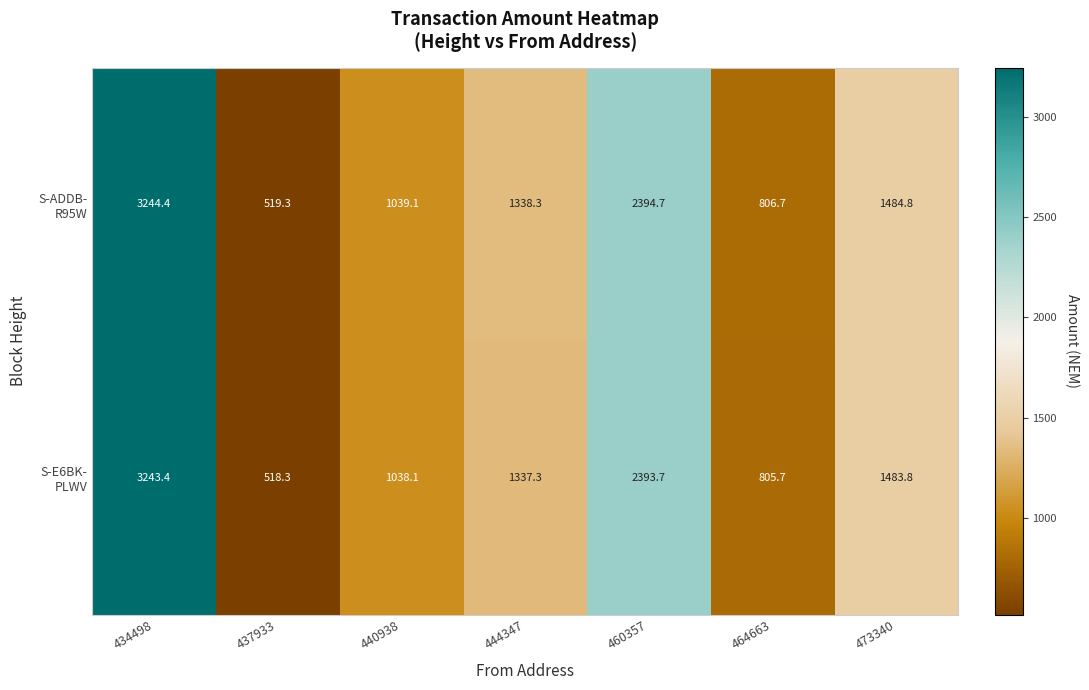

What is the total value across all series at 460357?

4788.4